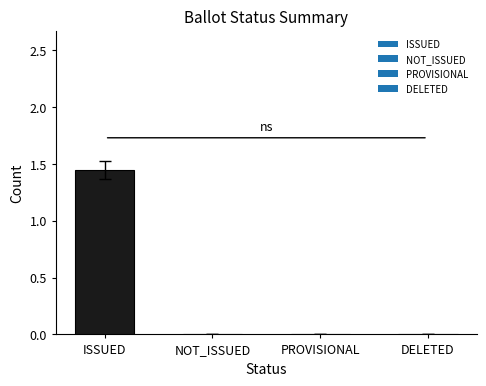

Are the bars horizontal?

No